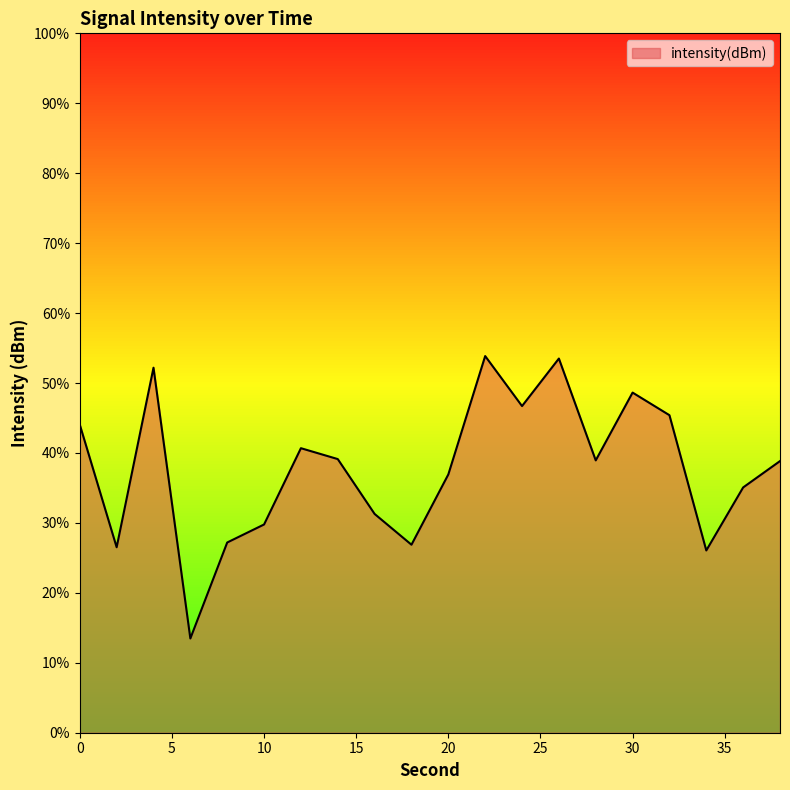

How many data points does each series have?

20